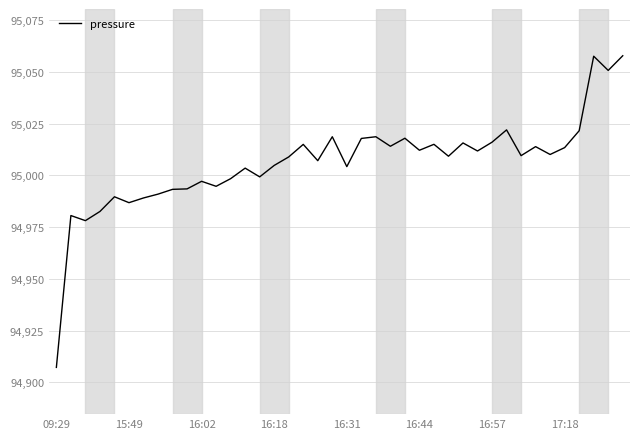

What is the difference between the maximum and minimum values?

150.5